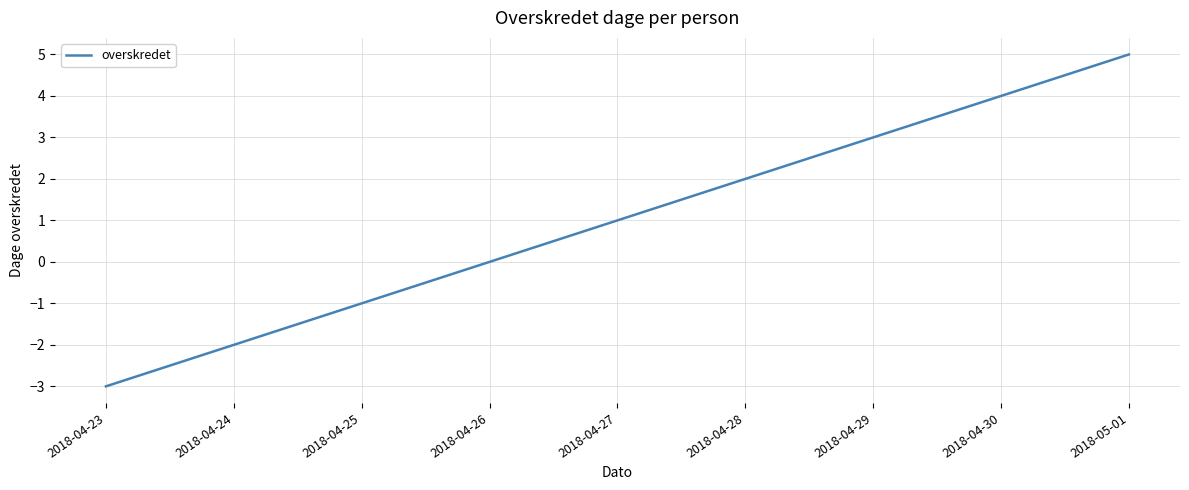

List the labels in order of value, largest first.

2018-05-01, 2018-04-30, 2018-04-29, 2018-04-28, 2018-04-27, 2018-04-26, 2018-04-25, 2018-04-24, 2018-04-23